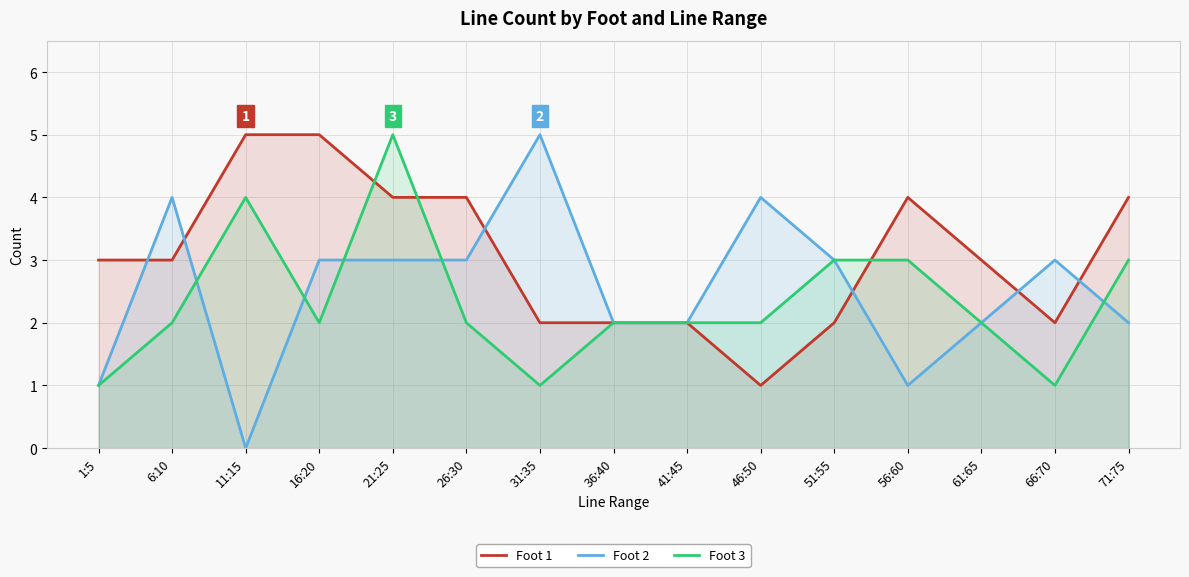

What is the difference between the Foot 3 values at 51:55 and 11:15?

1